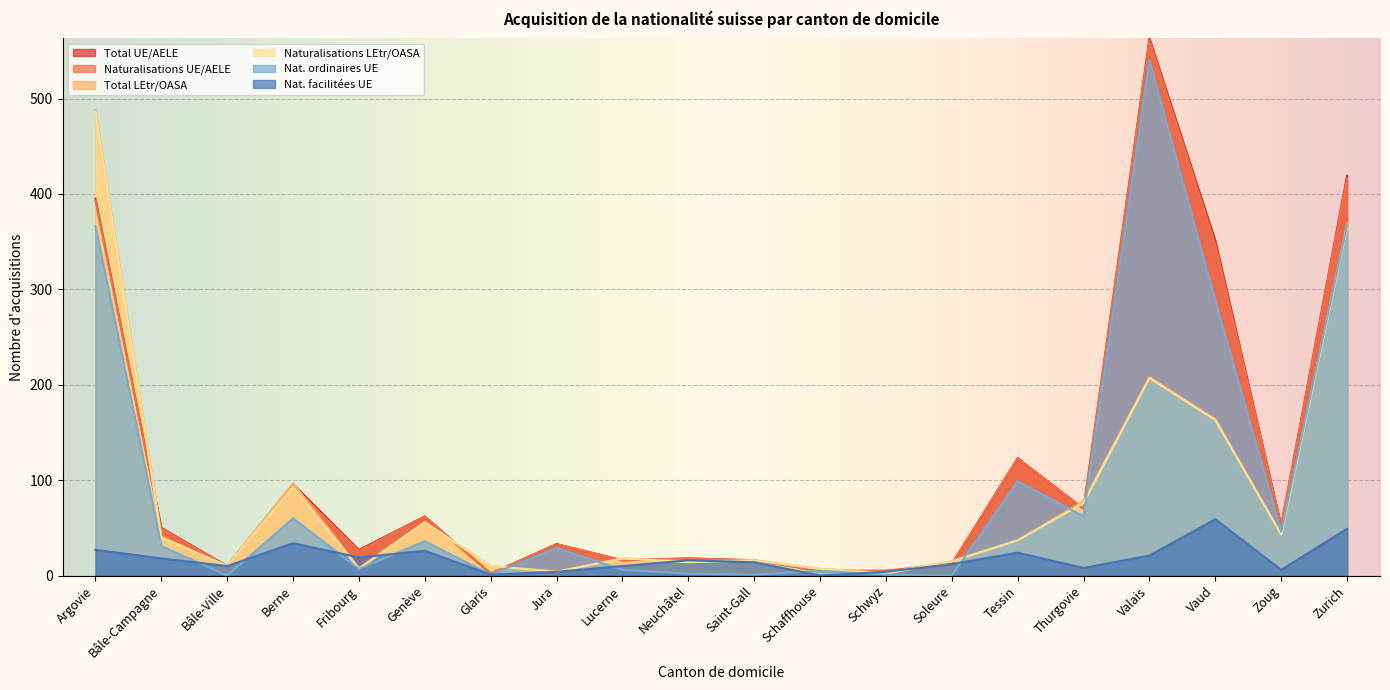

True or false: Naturalisations UE/AELE has more than 2 interior local peaks.

True